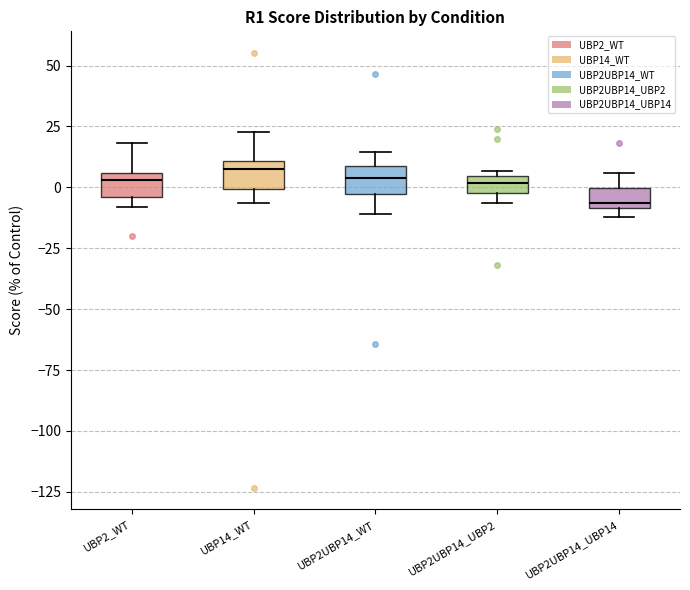

Where is the lower edge of the box for UBP2UBP14_UBP14 on the y-axis? The values are not printed on the chart, so give them approximately, as read against the axis.

-10